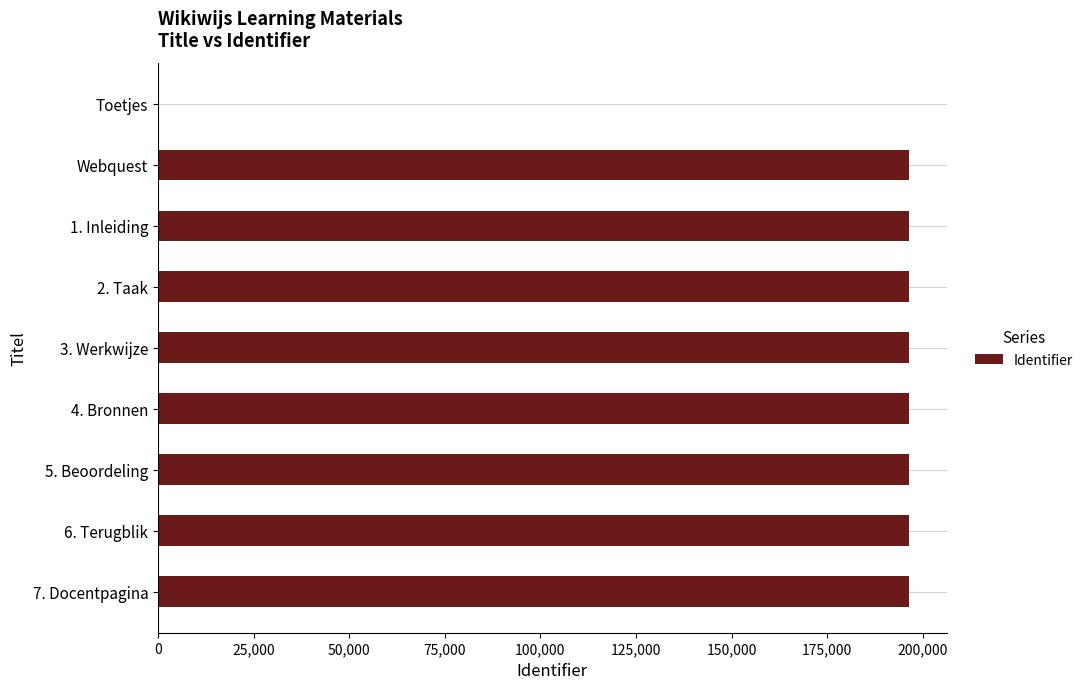

True or false: the data shows 196470 at Webquest.

True